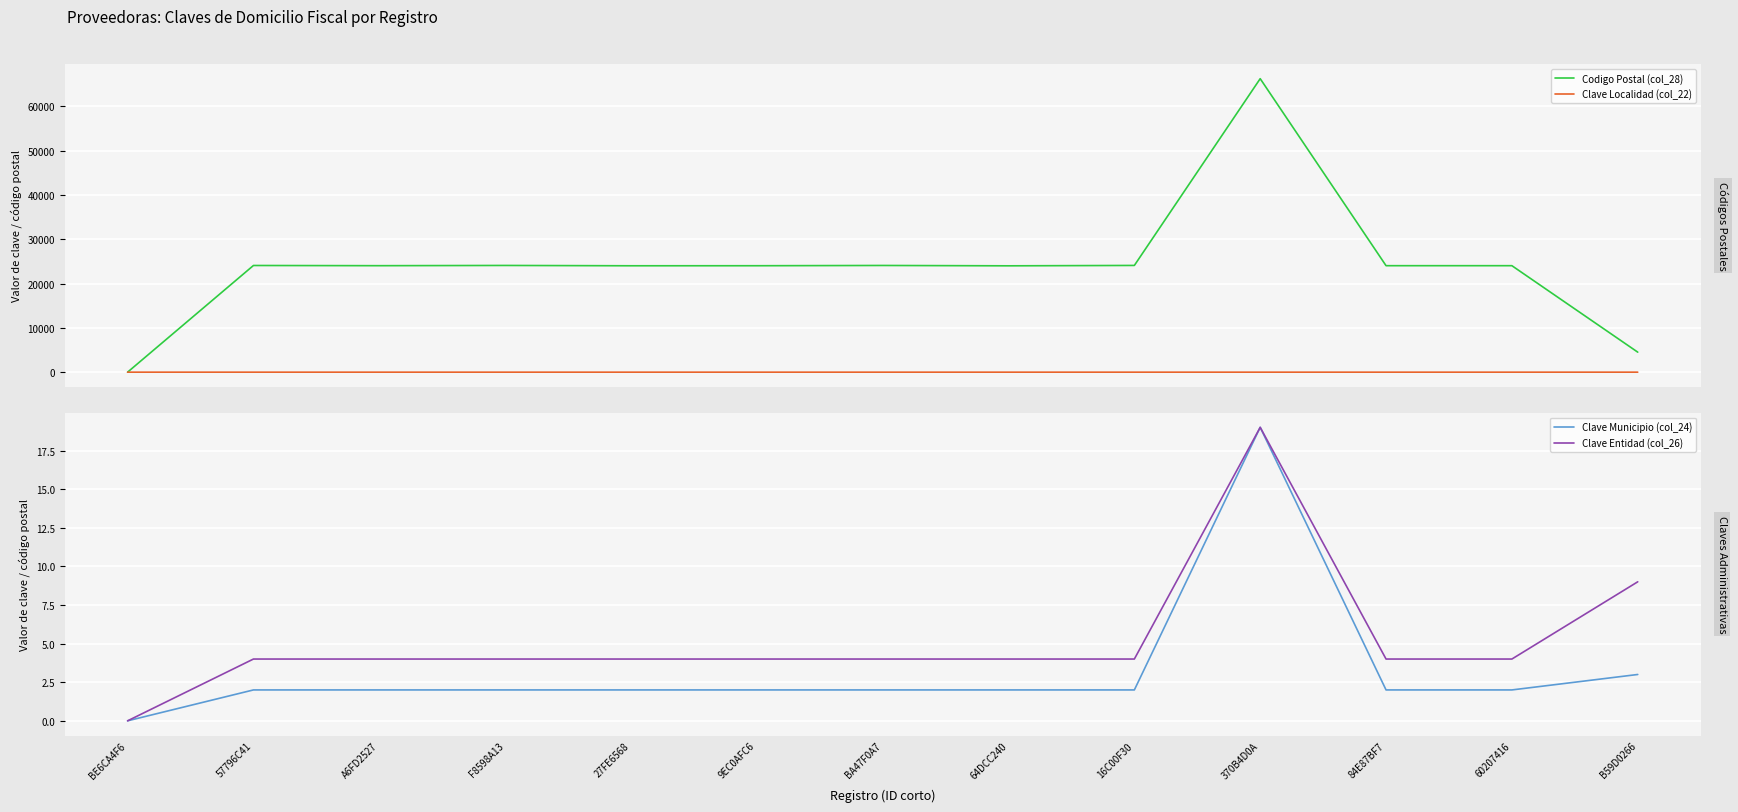

The Clave Localidad (col_22) series shows 0 at BE6CA4F6. True or false?

True